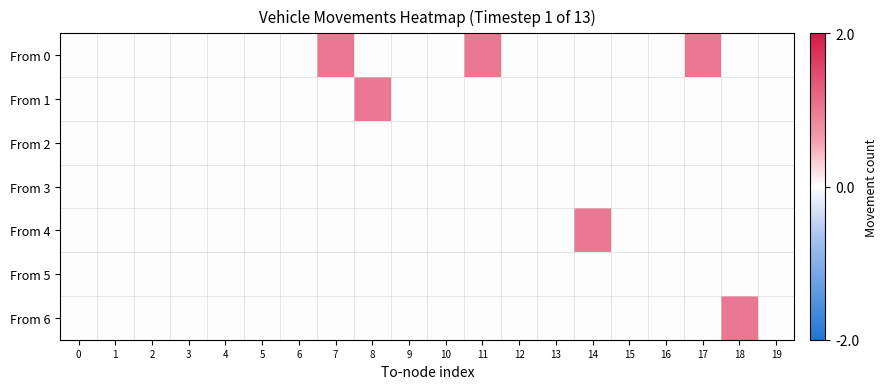

Rank the series at 9 from highest to lowest value.

row_0, row_1, row_2, row_3, row_4, row_5, row_6